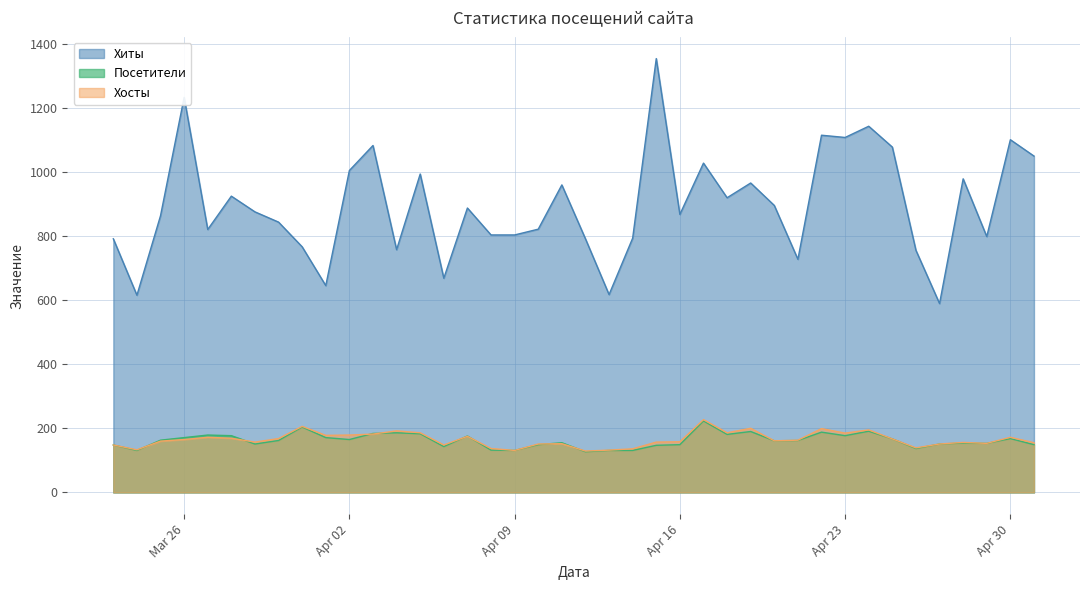

How many data points does each series have?

40